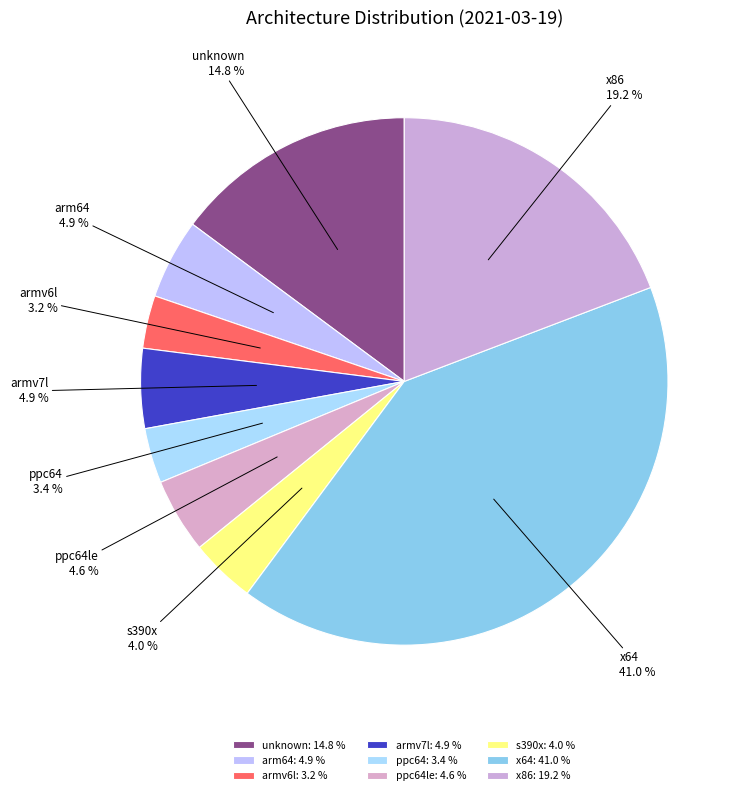

The ppc64 slice represents 16% of the pie. True or false?

False